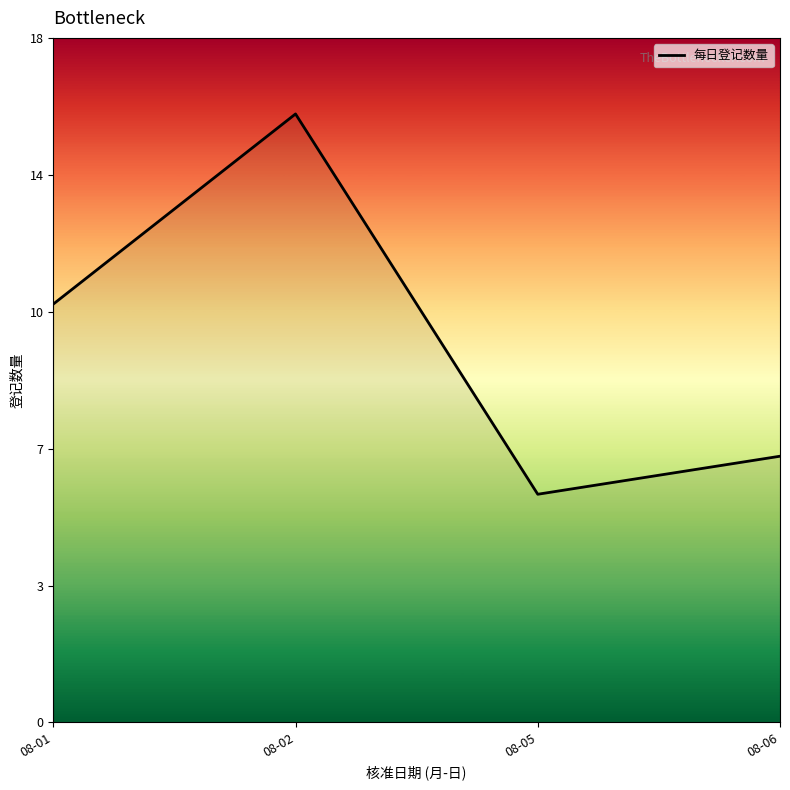

Between 08-05 and 08-02, which is larger?

08-02